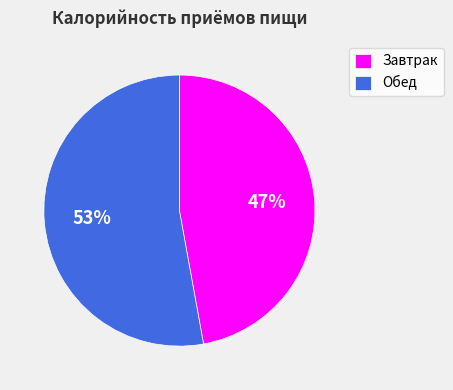

To the nearest percent, what is the combined percentage of Завтрак and Обед?

100%